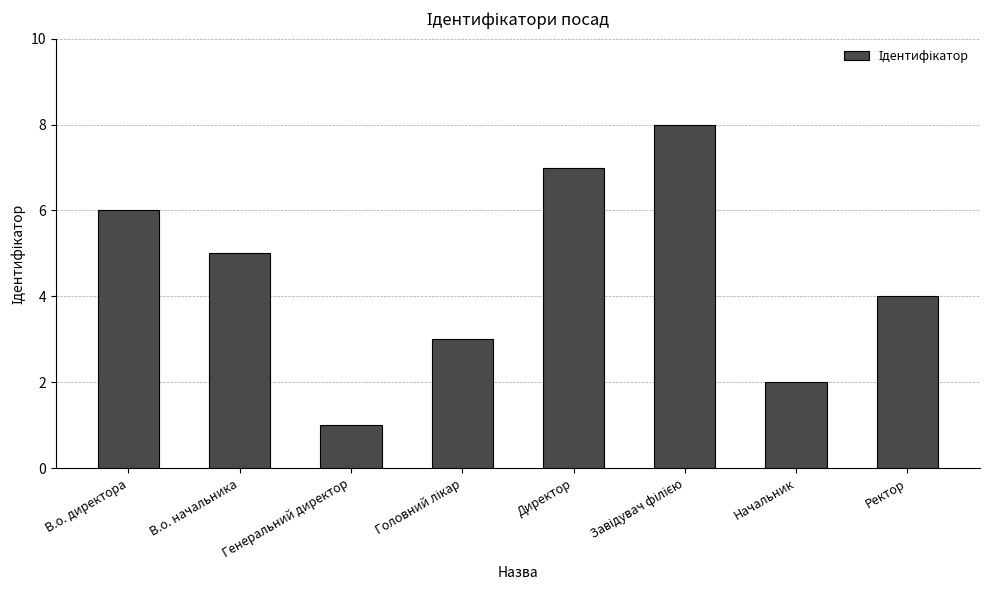

What is the difference between the second highest and second lowest values?

5